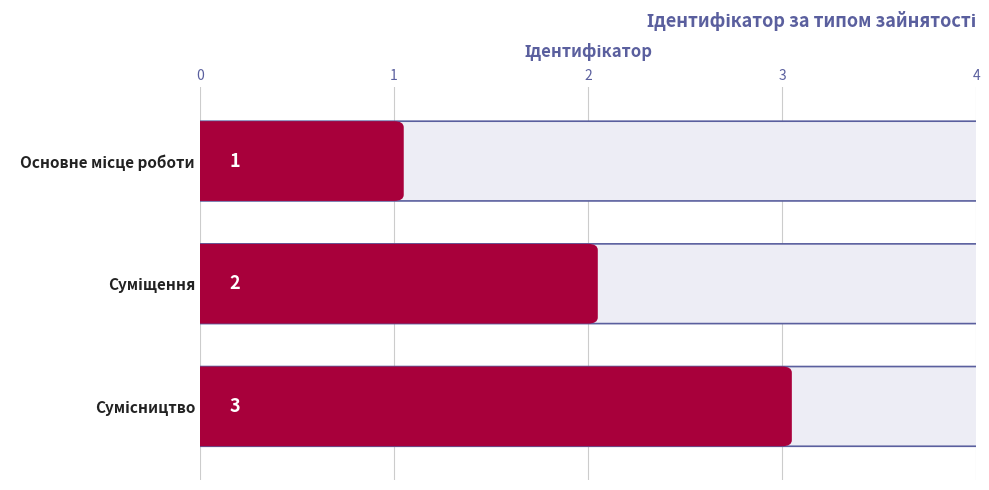

How many values are between 1 and 3?

3